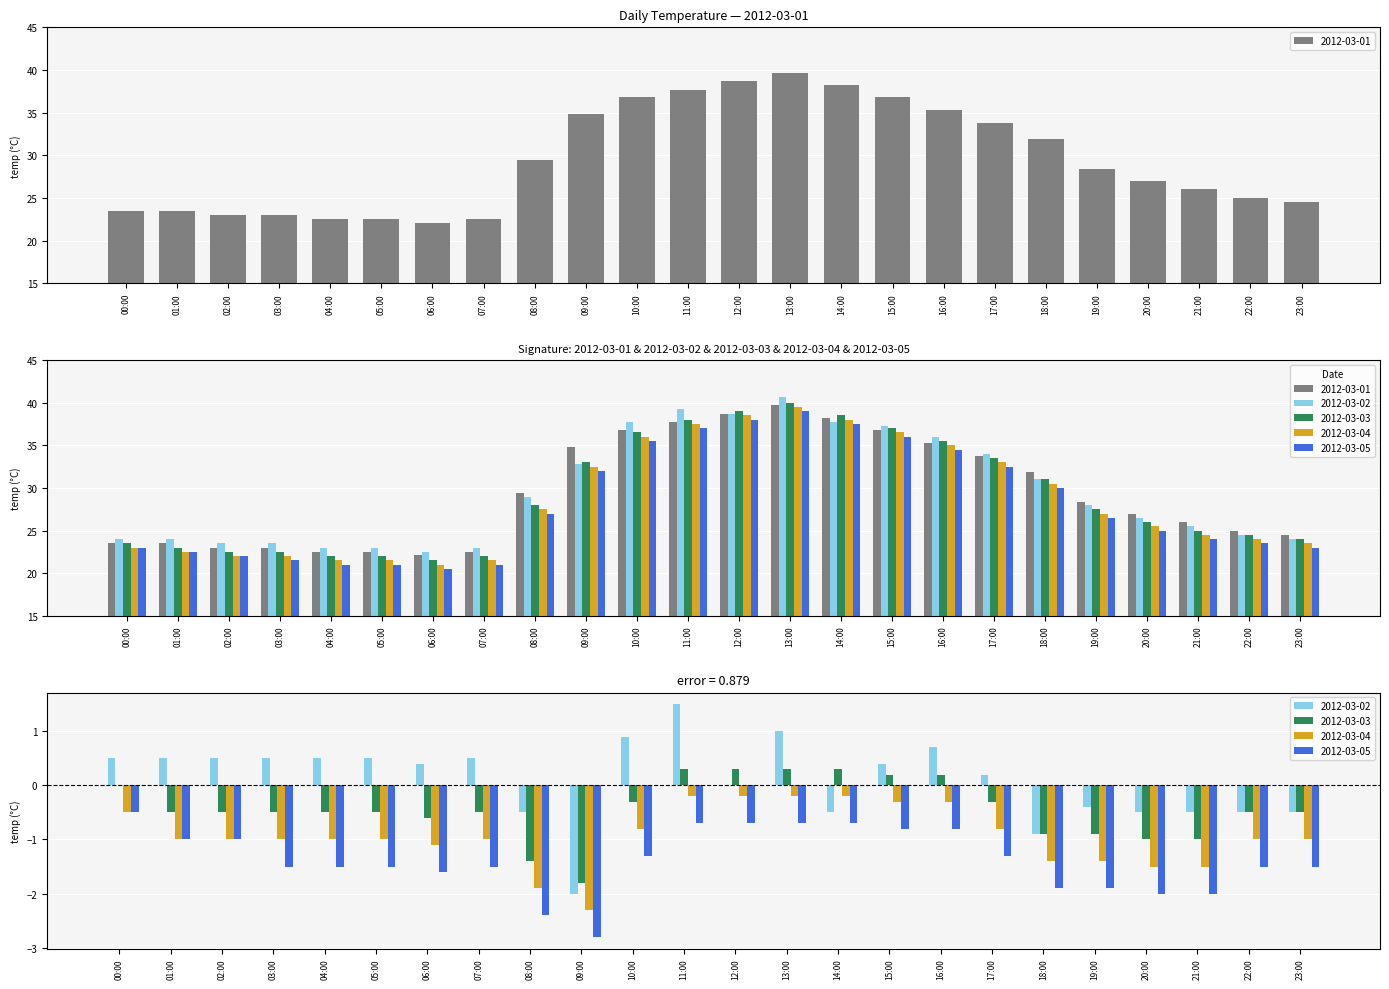

How many distinct data groups are displayed?

5